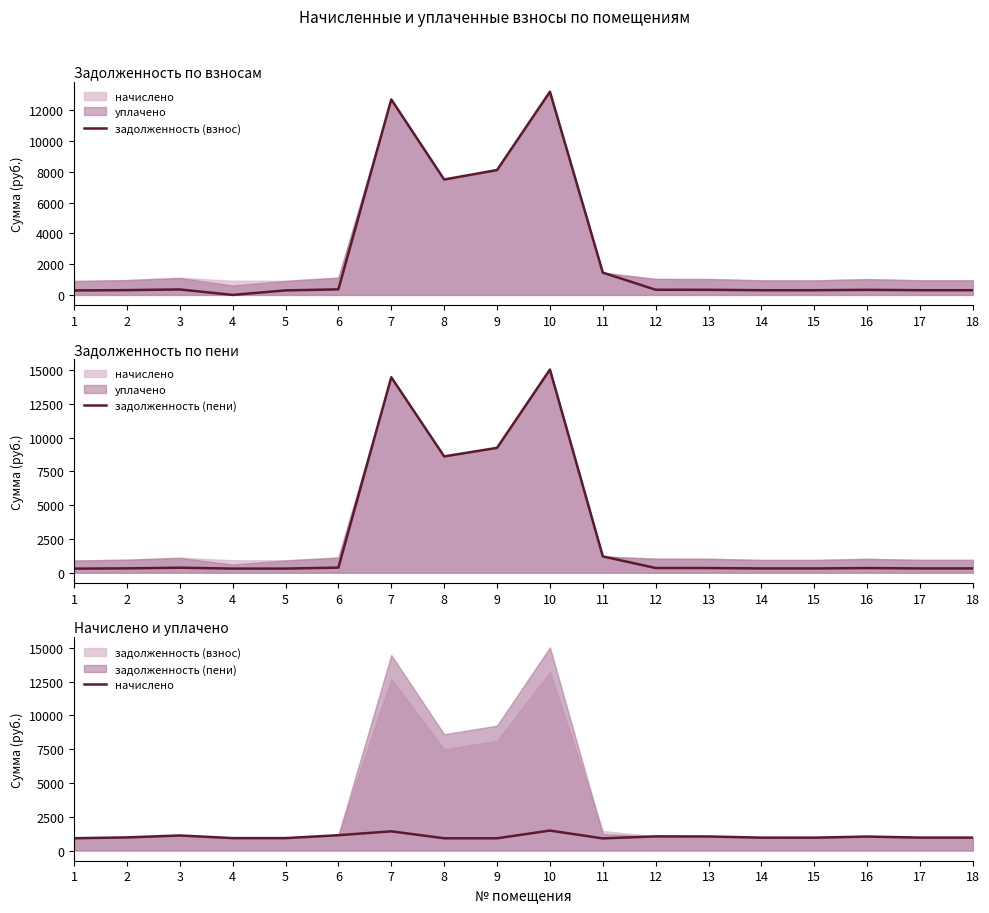

What is the average value of the задолженность (пени) series?

2938.4